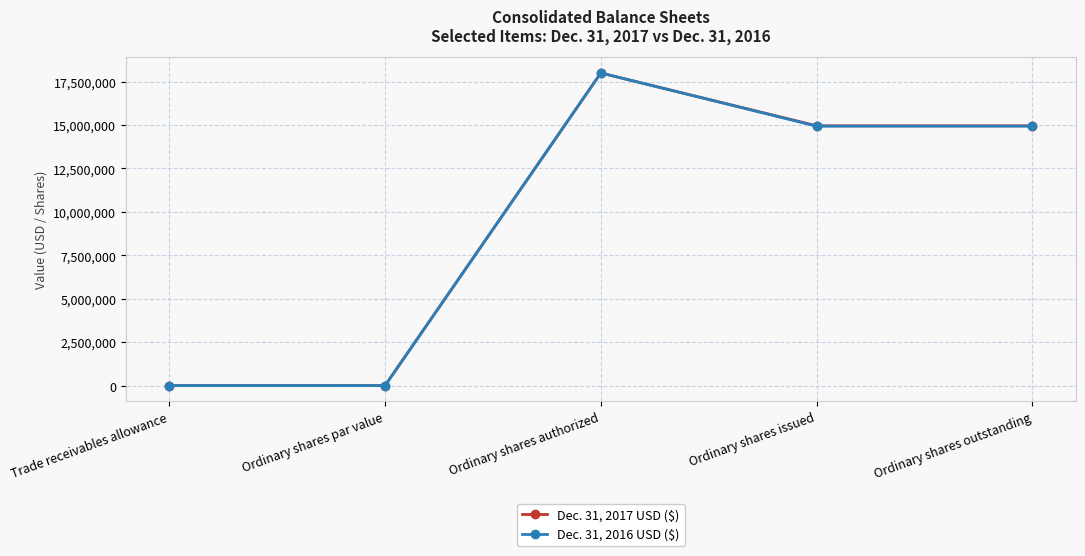

At which category is the sum across all series the highest?

Ordinary shares authorized